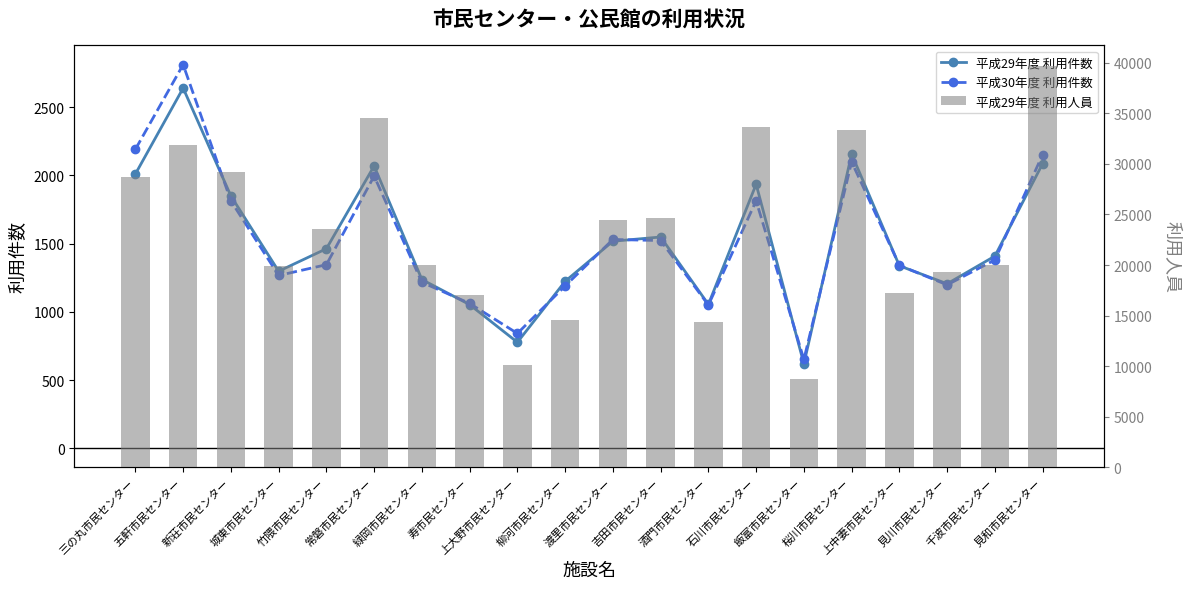

Reading left to right, what are all the values shown in this chart?

平成29年度 利用件数: 三の丸市民センター=2011	五軒市民センター=2641	新荘市民センター=1850	城東市民センター=1298	竹隈市民センター=1463	常磐市民センター=2070	緑岡市民センター=1237	寿市民センター=1053	上大野市民センター=777	柳河市民センター=1224	渡里市民センター=1518	吉田市民センター=1549	酒門市民センター=1055	石川市民センター=1936	飯富市民センター=619	桜川市民センター=2157	上中妻市民センター=1338	見川市民センター=1206	千波市民センター=1409	見和市民センター=2087
平成30年度 利用件数: 三の丸市民センター=2192	五軒市民センター=2813	新荘市民センター=1814	城東市民センター=1267	竹隈市民センター=1346	常磐市民センター=1996	緑岡市民センター=1217	寿市民センター=1062	上大野市民センター=842	柳河市民センター=1190	渡里市民センター=1531	吉田市民センター=1523	酒門市民センター=1050	石川市民センター=1815	飯富市民センター=651	桜川市民センター=2100	上中妻市民センター=1341	見川市民センター=1198	千波市民センター=1381	見和市民センター=2153
平成29年度 利用人員: 三の丸市民センター=28724	五軒市民センター=31861	新荘市民センター=29187	城東市民センター=19903	竹隈市民センター=23564	常磐市民センター=34563	緑岡市民センター=20015	寿市民センター=17043	上大野市民センター=10144	柳河市民センター=14553	渡里市民センター=24467	吉田市民センター=24642	酒門市民センター=14413	石川市民センター=33641	飯富市民センター=8727	桜川市民センター=33390	上中妻市民センター=17229	見川市民センター=19297	千波市民センター=20025	見和市民センター=39715